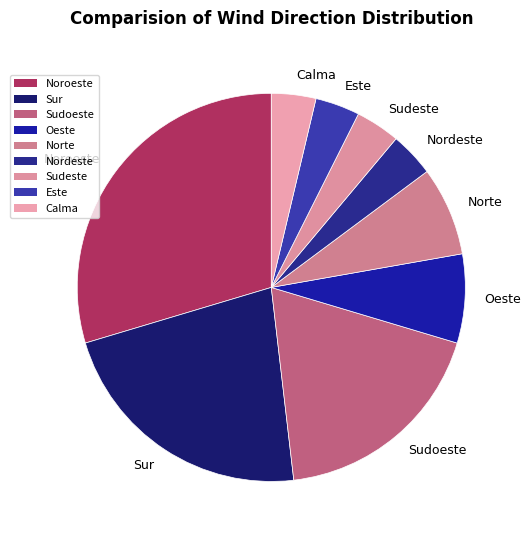

Is Este the majority of the pie?

No